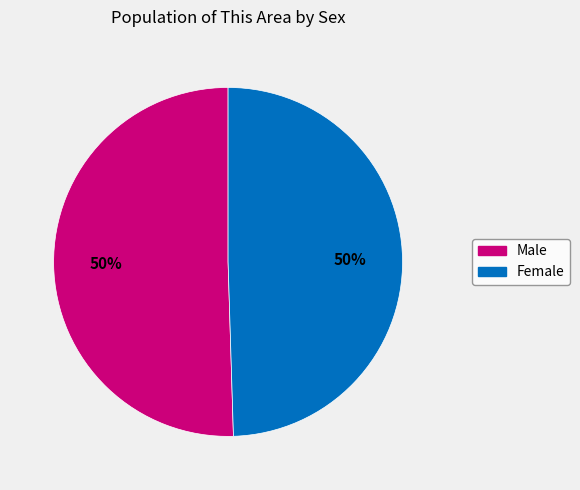

True or false: Female accounts for 44% of the total.

False